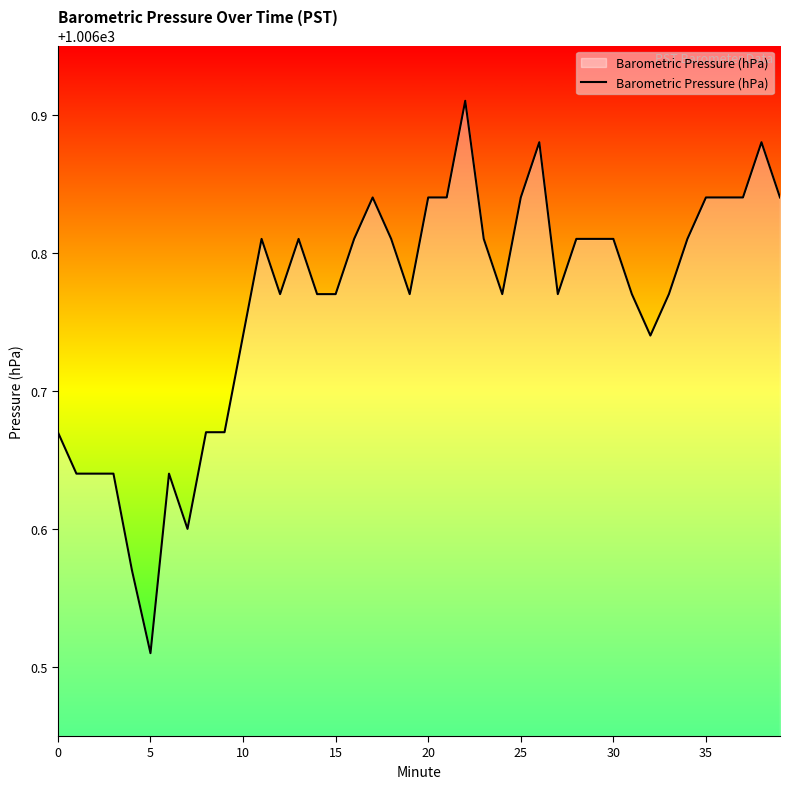

What is the difference between the maximum and minimum values?

0.4